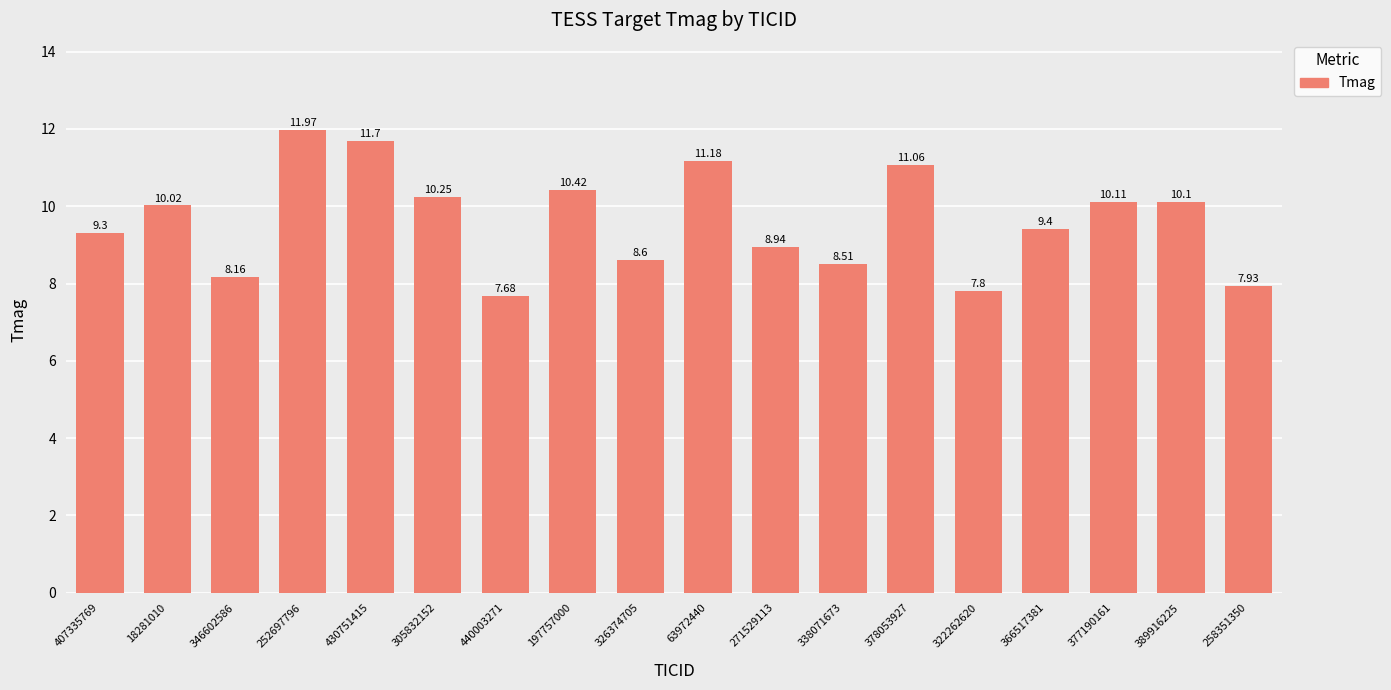

Which has a higher value, 197757000 or 407335769?

197757000